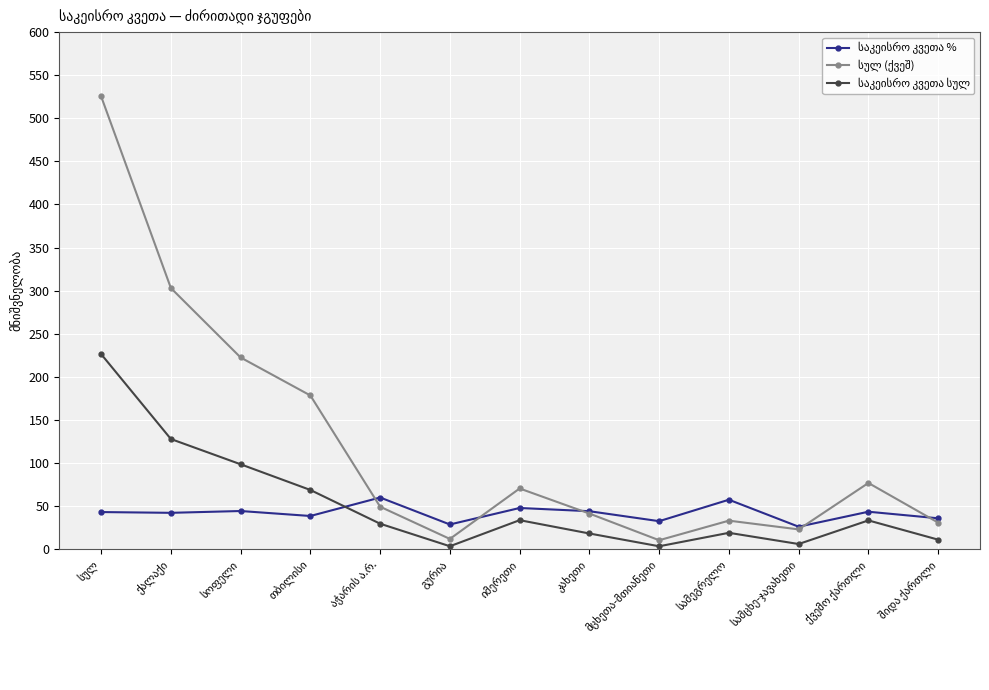

How many data points does each series have?

13